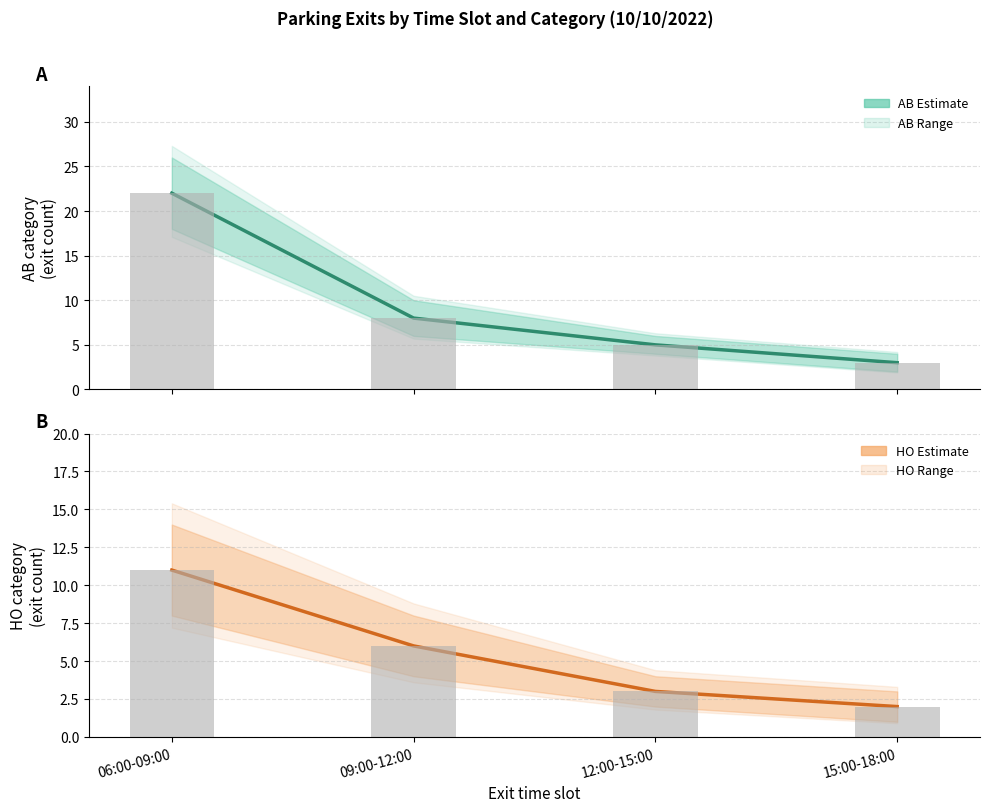

What is the sum of all HO Estimate values?

22